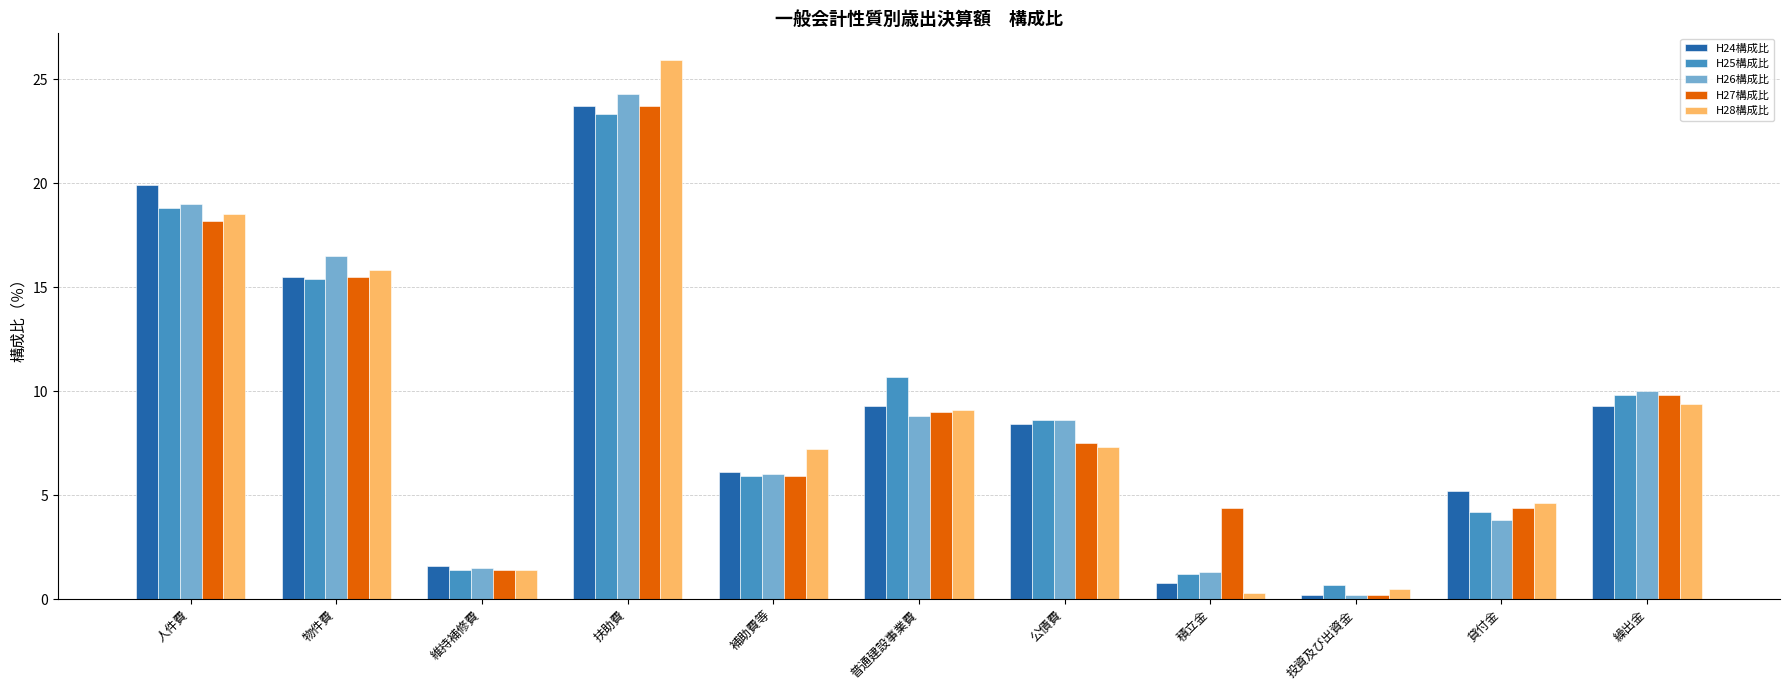

How many values in the H26構成比 series exceed 8?

6